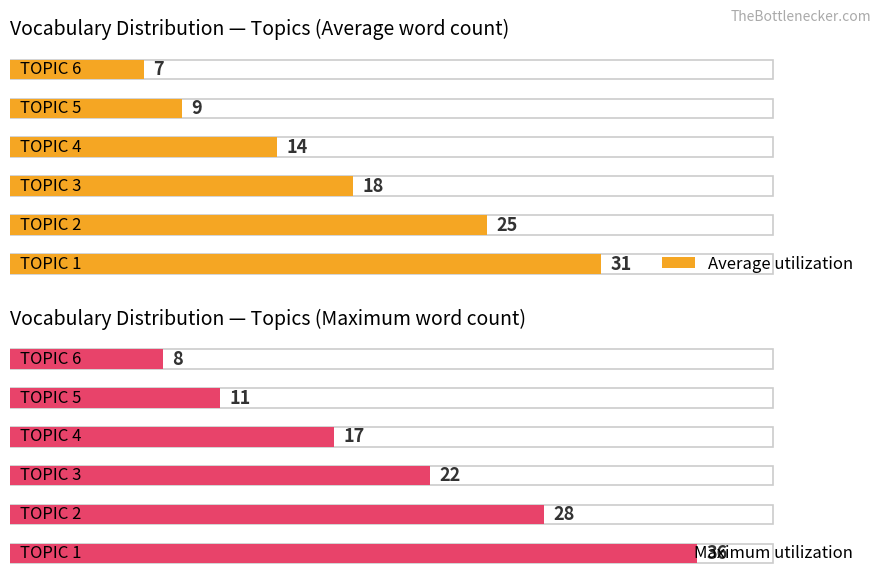

What are all the series names shown in the legend?

Average utilization, Maximum utilization